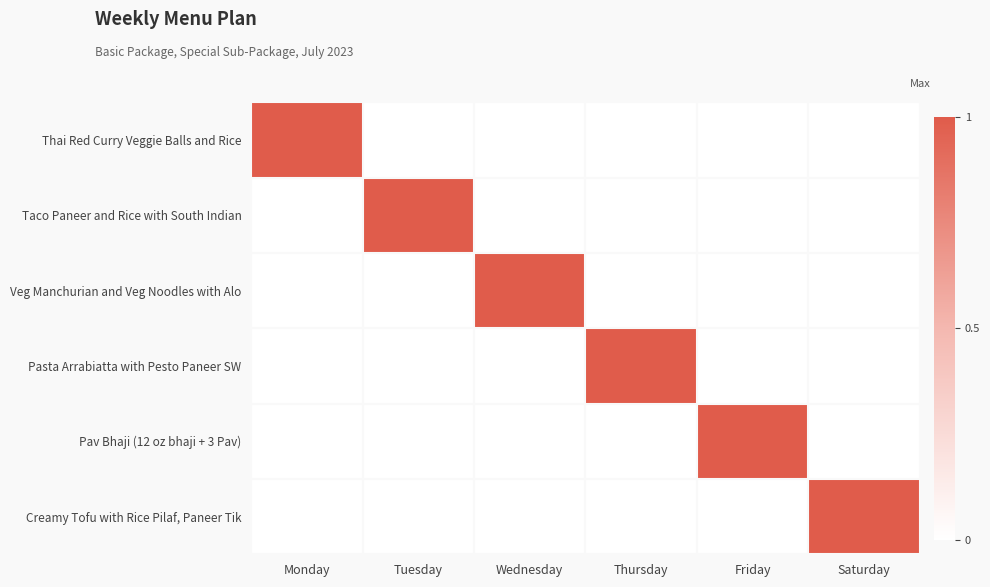

Which category has the highest value across all series?

Monday